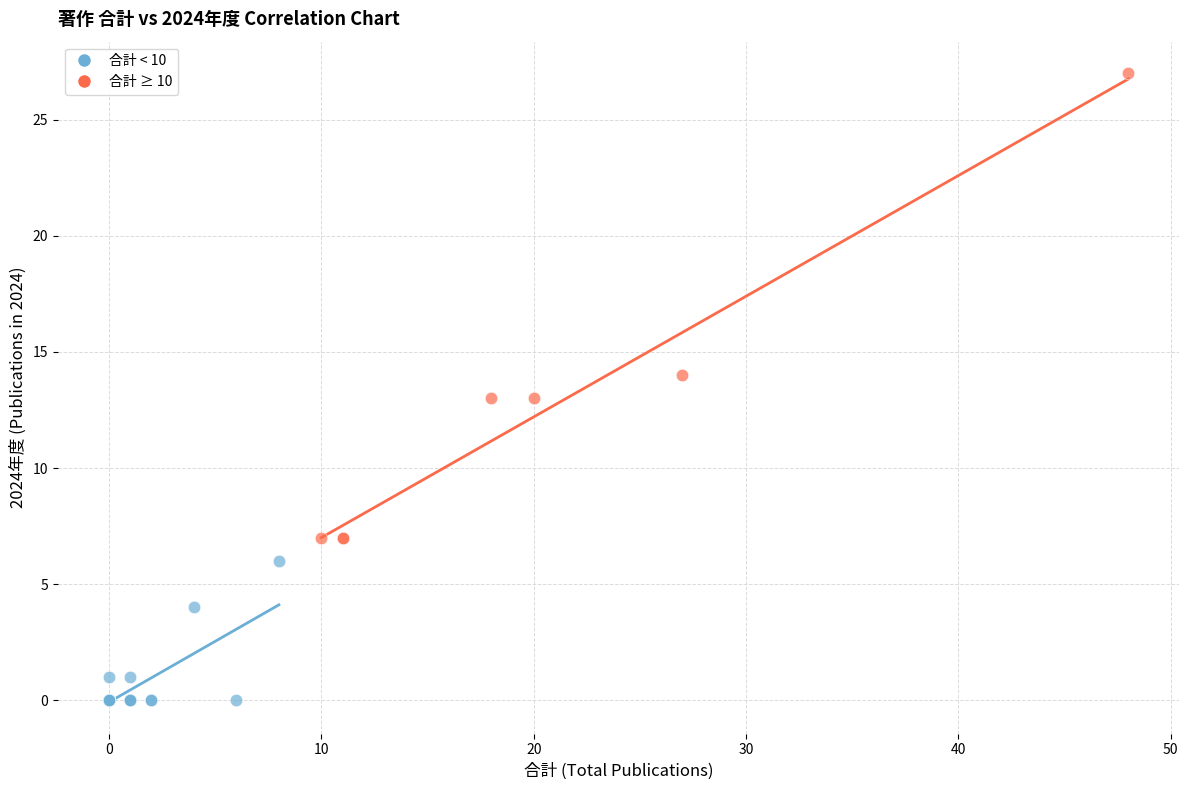

Which series contains the highest Y value?

合計 ≥ 10